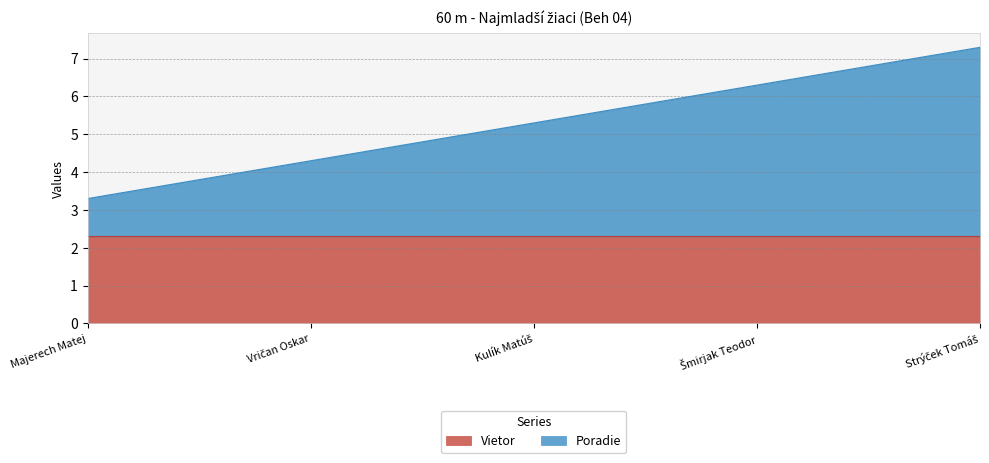

What is the sum of the values at Majerech Matej and Šmirjak Teodor?

9.6